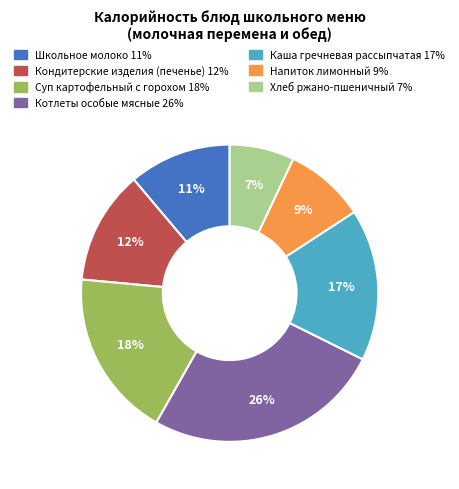

Is there a majority slice in this chart?

No